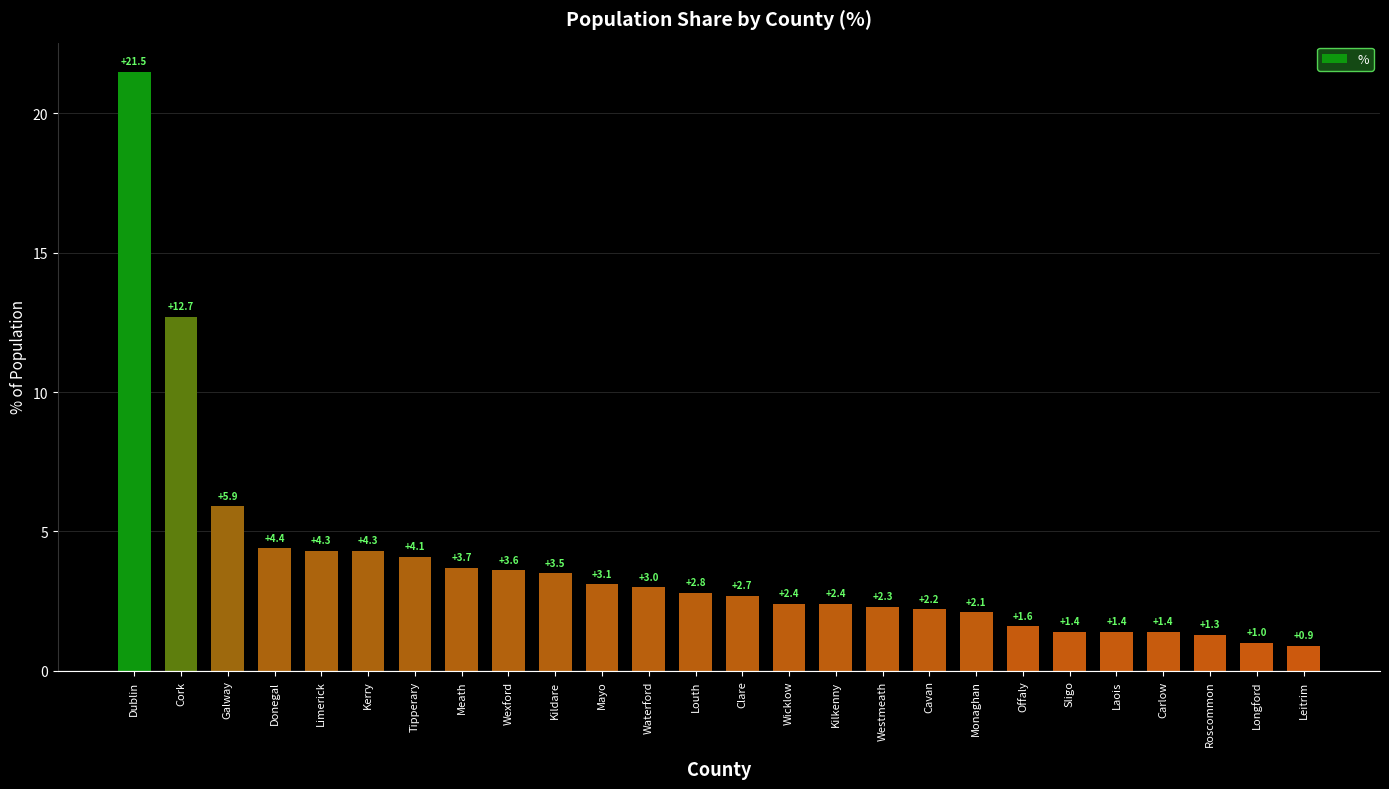

How many data points are above 2?

19